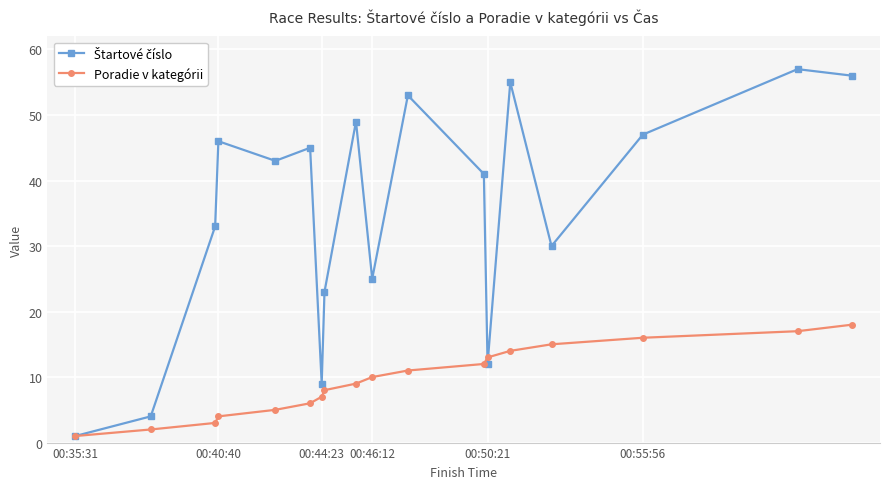

Does the chart have visible grid lines?

Yes